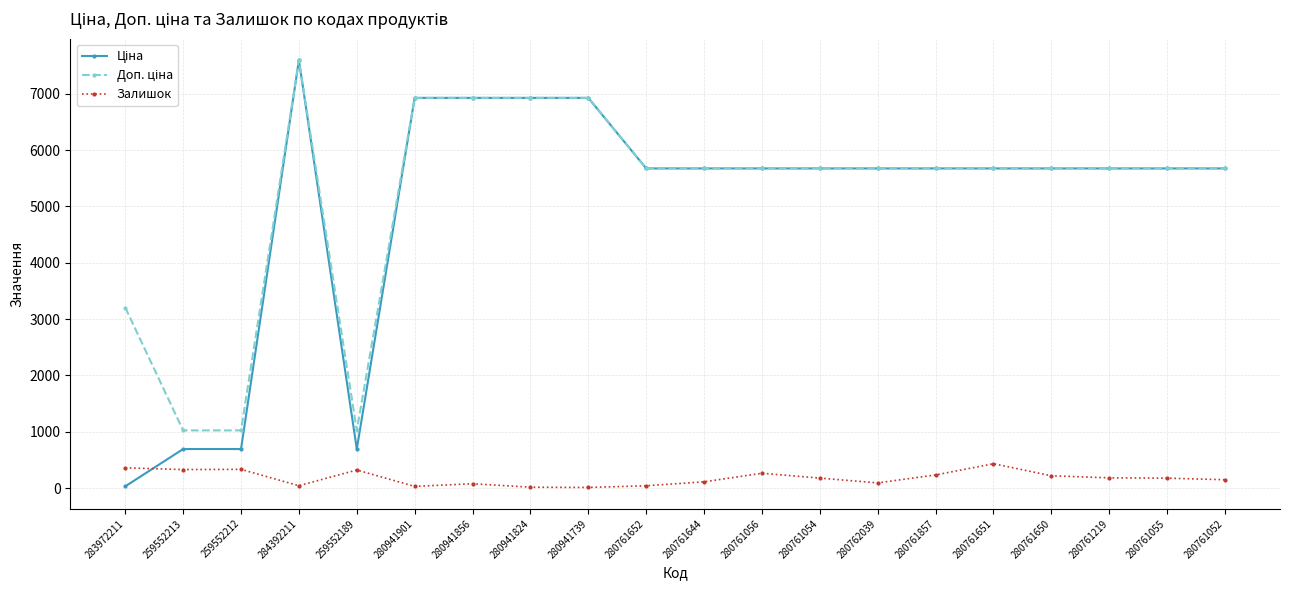

Is it true that Залишок equals 234.0 at 280761857?

True